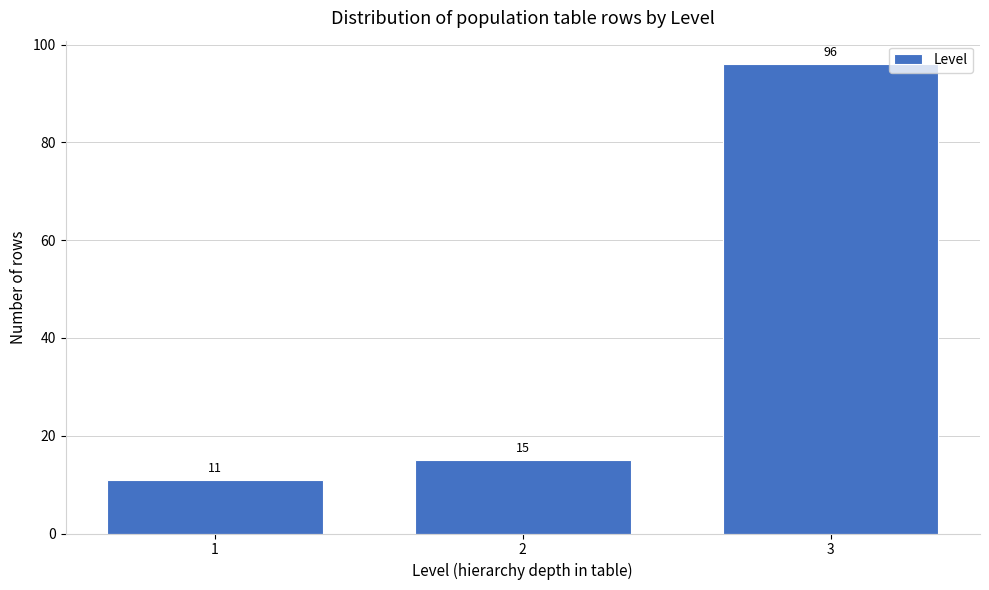

Reading left to right, what are all the values shown in this chart?

11	15	96